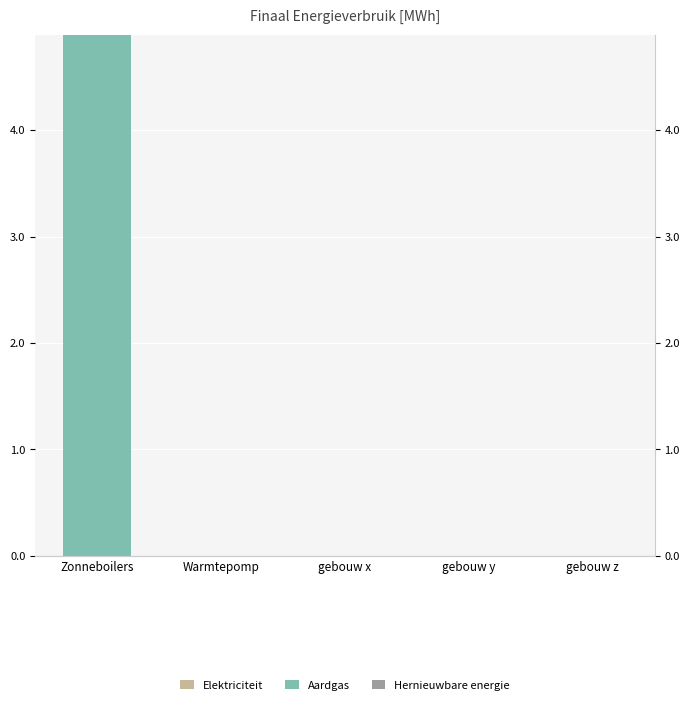

What is the label of the 3rd bar from the left?

gebouw x